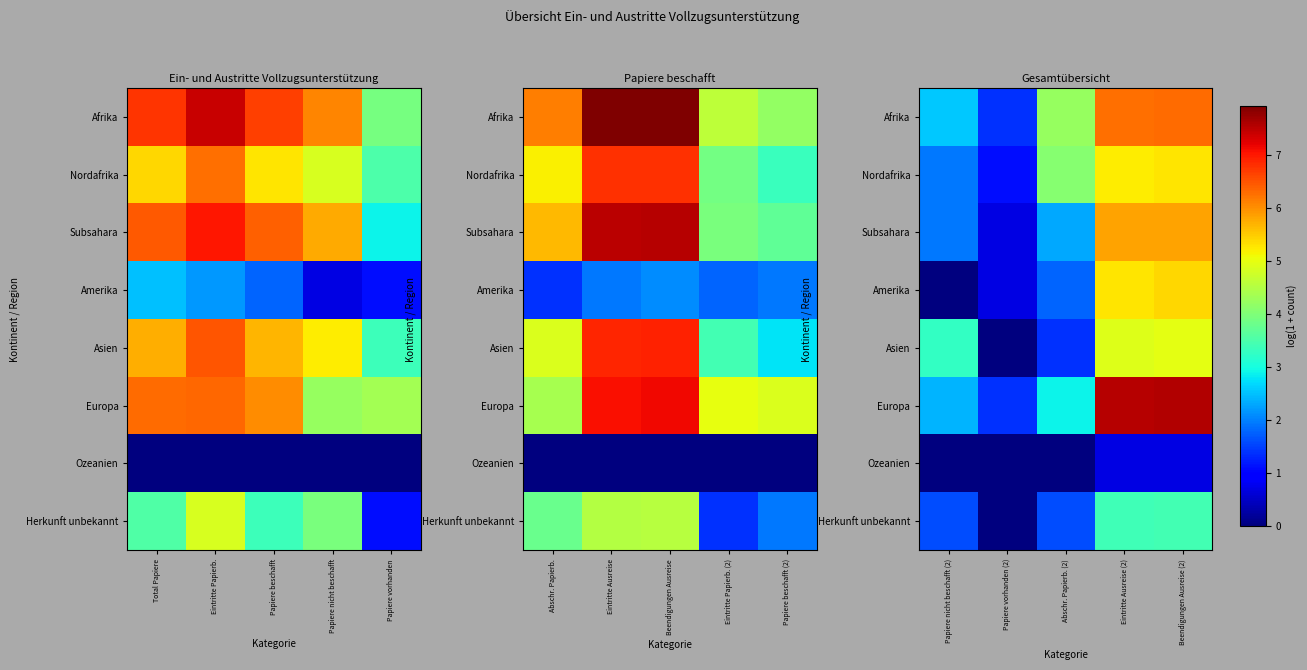

How many values in the Asien series are below 3?

2